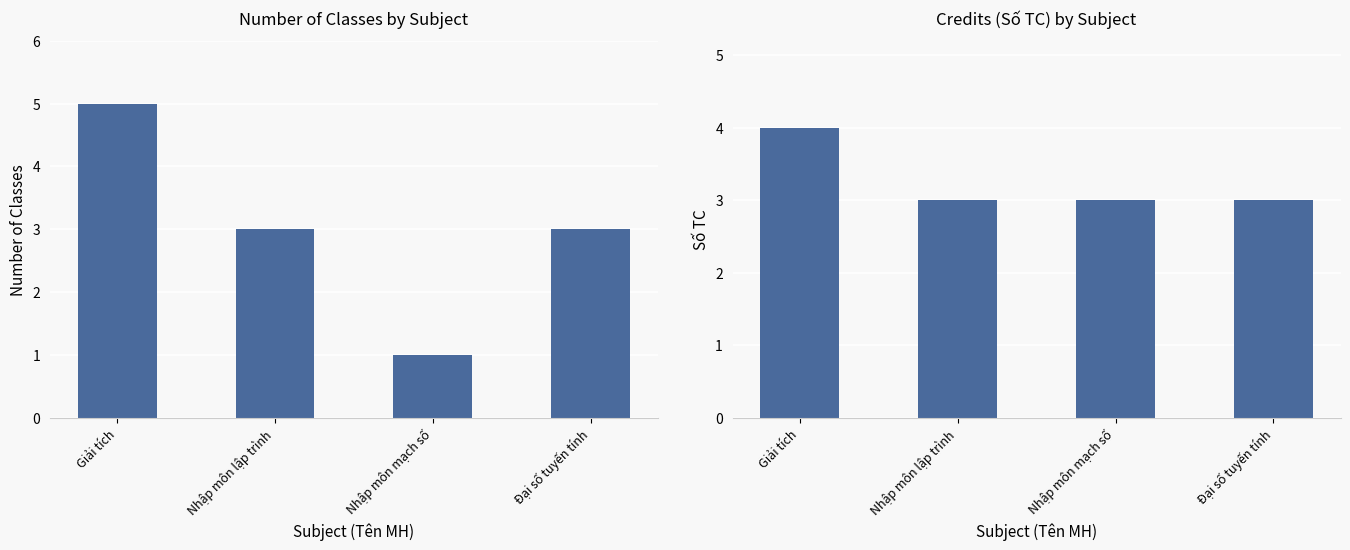

Is it true that Number of Classes equals 3 at Giải tích?

False